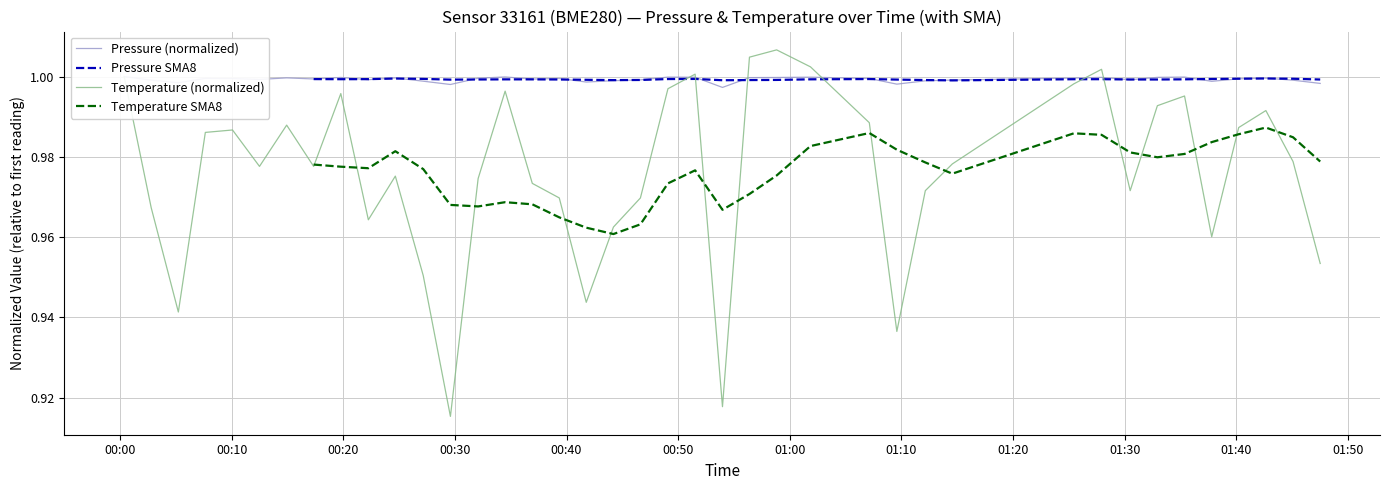

How many data points does each series have?

40